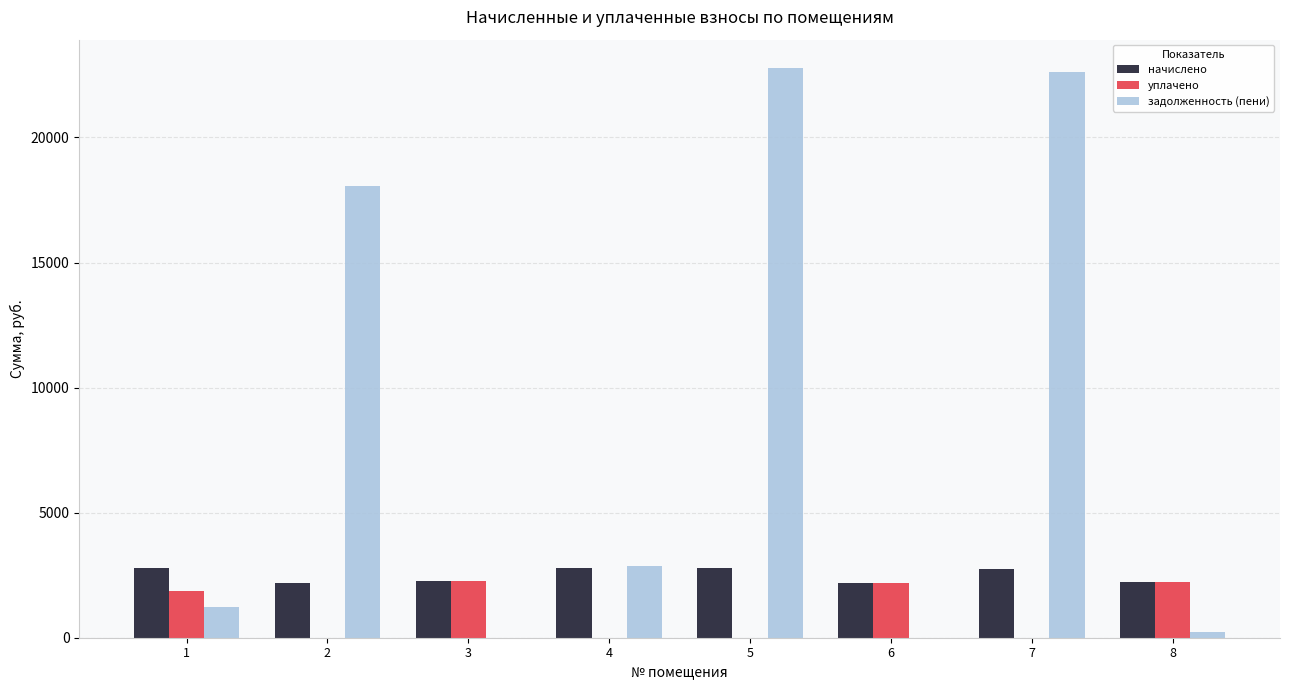

What is the average value of the задолженность (пени) series?

8476.5